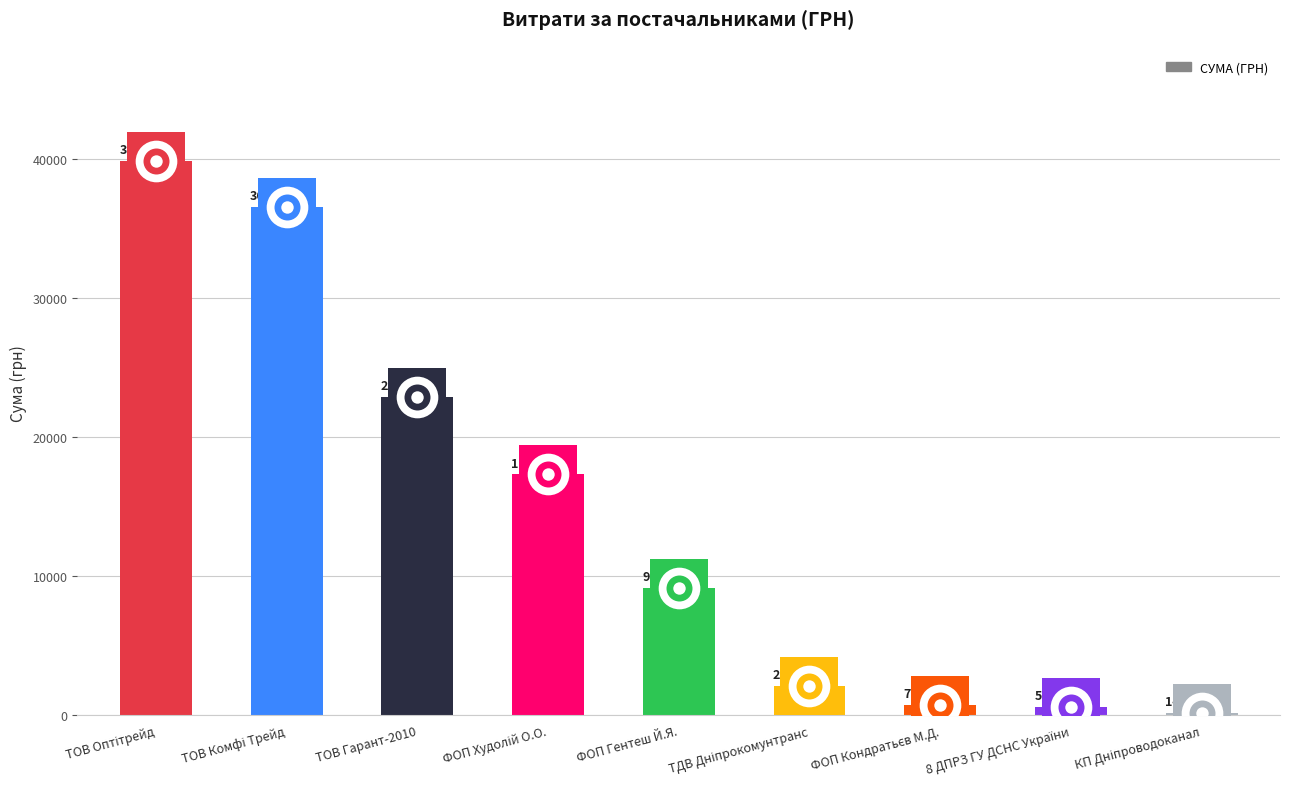

What is the change in value from ТОВ Комфі Трейд to ФОП Худолій О.О.?

-19240.0